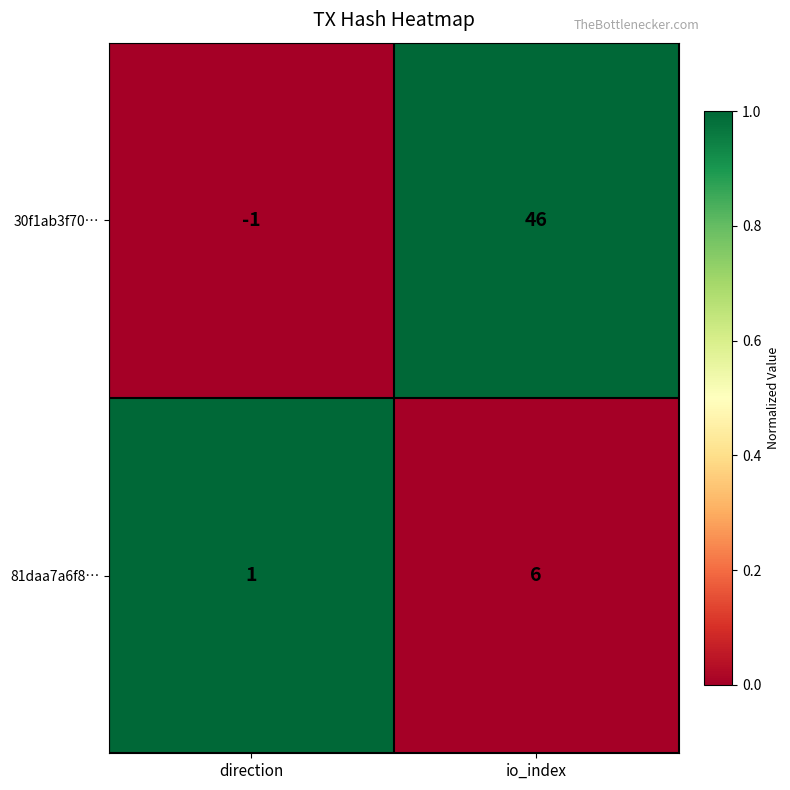

What is the sum of the 81daa7a6f8… values at direction and io_index?

7